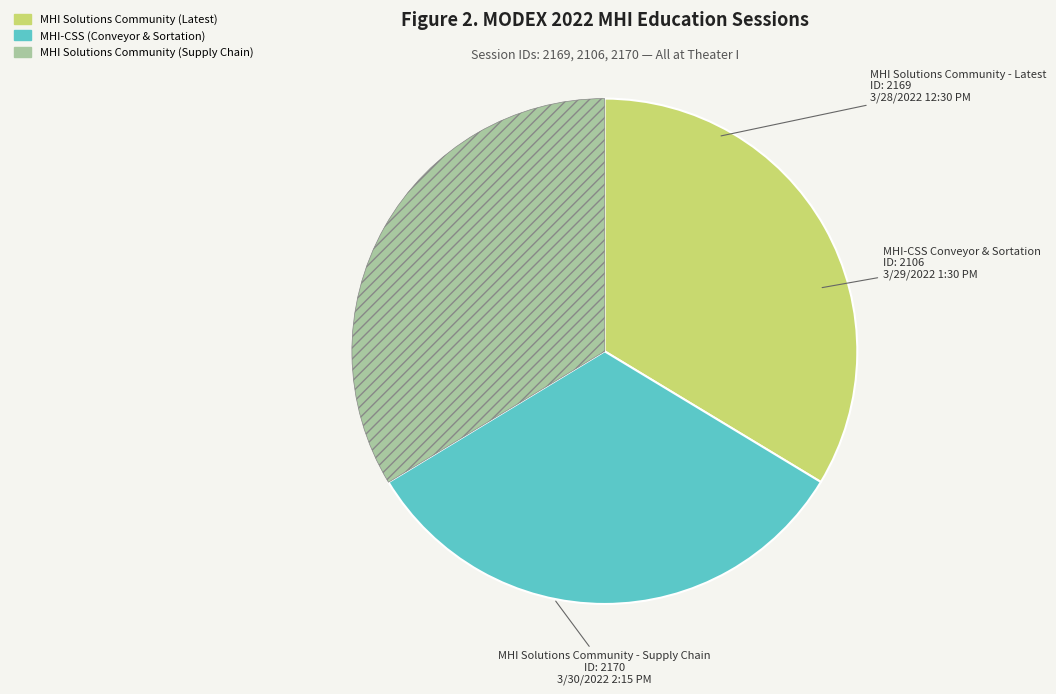

Is there any slice that represents more than half of the pie?

No